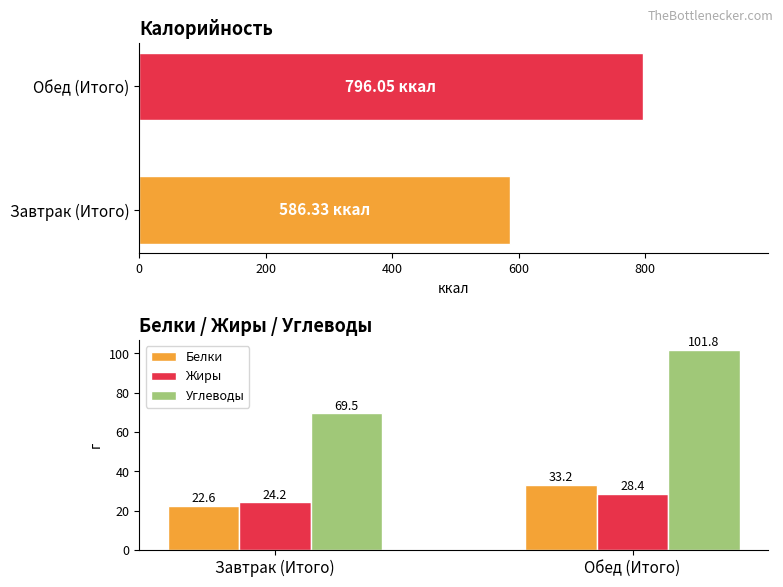

Are the bars grouped side by side (vs. stacked)?

Yes